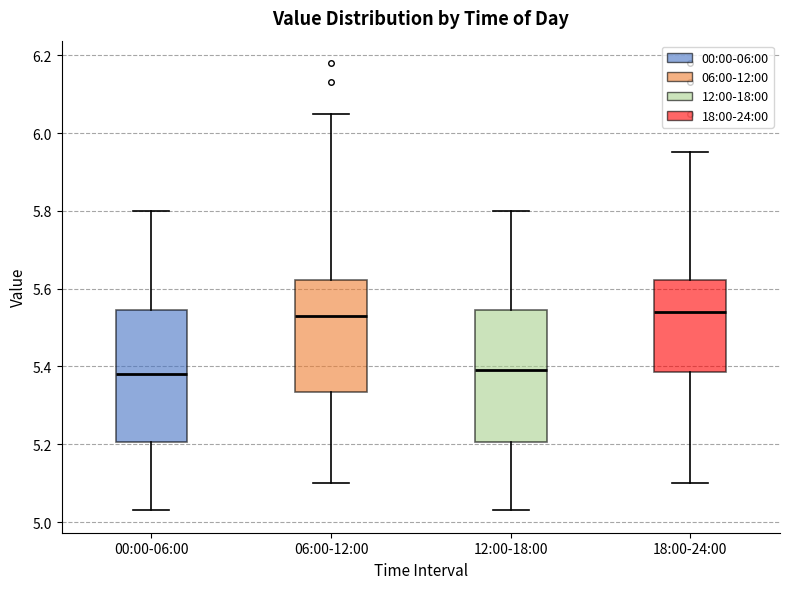

Reading left to right, read every box against the y-axis: the position of its median line, the range the box covers, and the ends of its whiskers. The values are not printed on the chart, so give them approximately, as read against the axis.

00:00-06:00: median 5.38, box 5.20 to 5.54, whiskers 5.04 to 5.80
06:00-12:00: median 5.54, box 5.34 to 5.62, whiskers 5.10 to 6.06
12:00-18:00: median 5.40, box 5.20 to 5.54, whiskers 5.04 to 5.80
18:00-24:00: median 5.54, box 5.38 to 5.62, whiskers 5.10 to 5.96